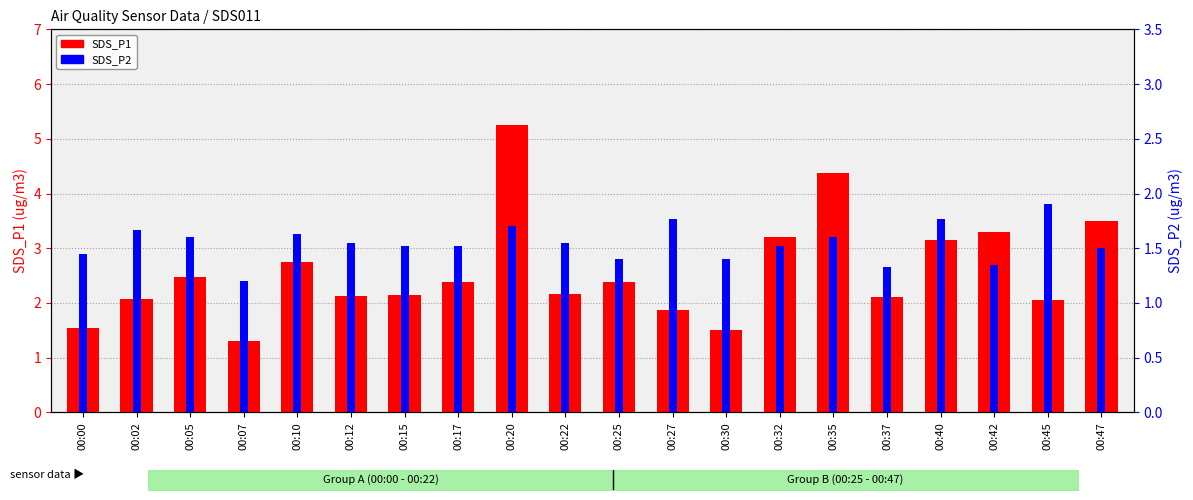

What is the value of the SDS_P1 bar at the 7th from the left?

2.1